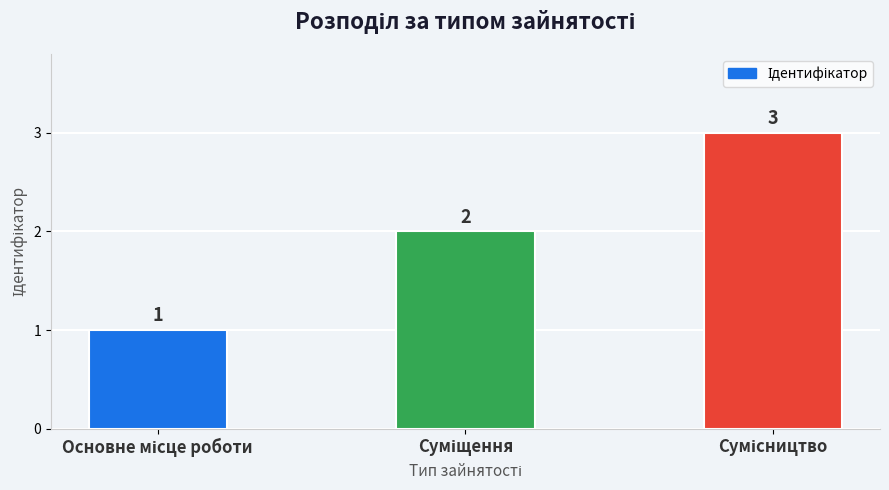

What is the greatest value displayed?

3